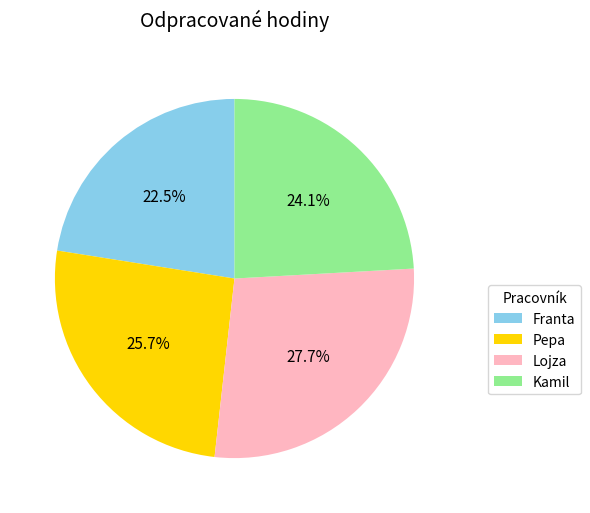

To the nearest percent, what is the difference between the largest and smallest slice percentages?

5%